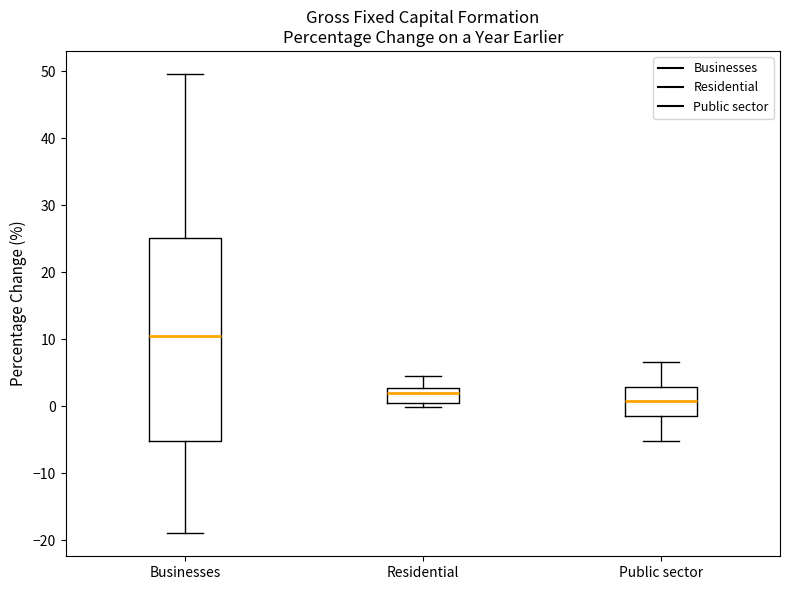

Reading left to right, read every box against the y-axis: the position of its median line, the range the box covers, and the ends of its whiskers. The values are not printed on the chart, so give them approximately, as read against the axis.

Businesses: median 10, box -5 to 25, whiskers -19 to 50
Residential: median 2, box 1 to 3, whiskers 0 to 5
Public sector: median 1, box -1 to 3, whiskers -5 to 7